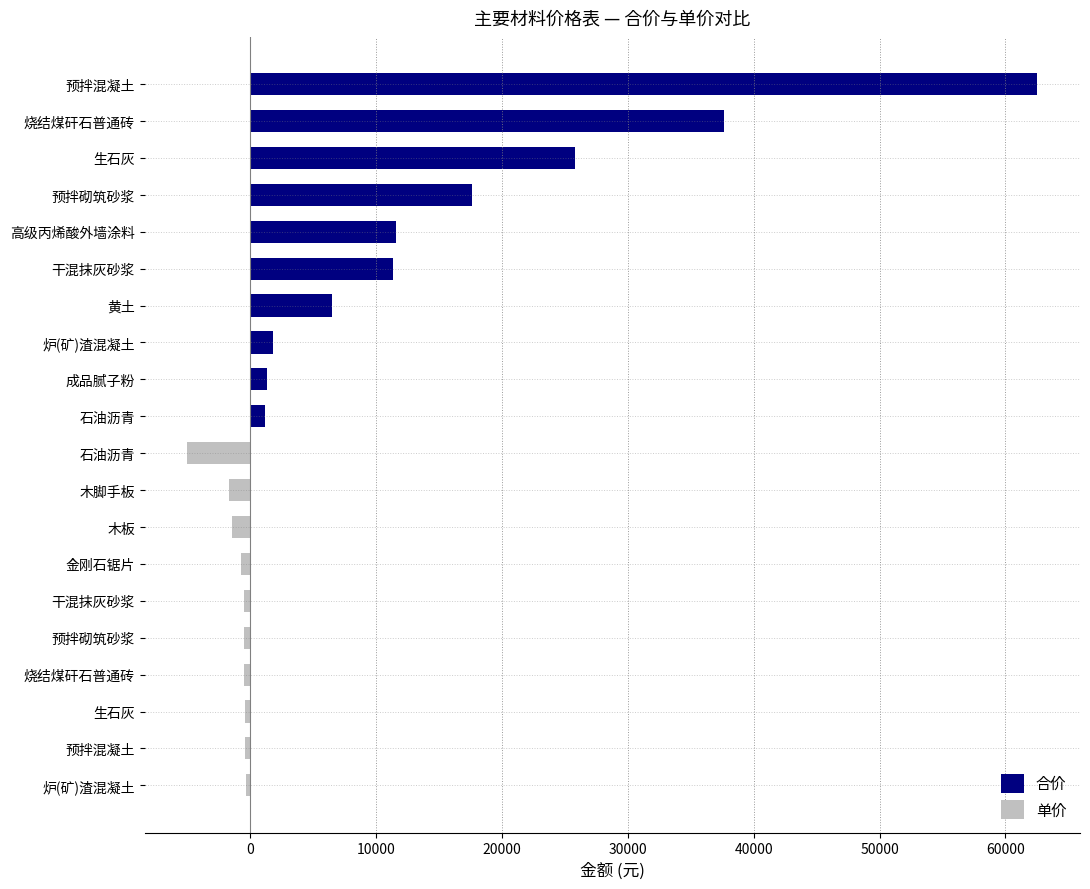

Between 高级丙烯酸外墙涂料 and 干混抹灰砂浆, which is larger?

高级丙烯酸外墙涂料